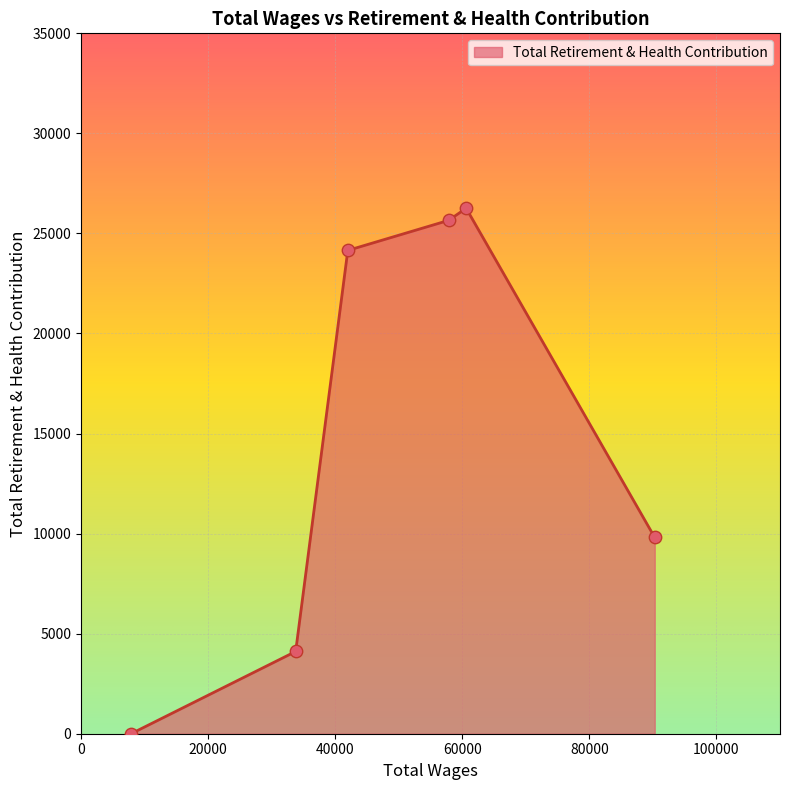

What is the greatest value displayed?

26259